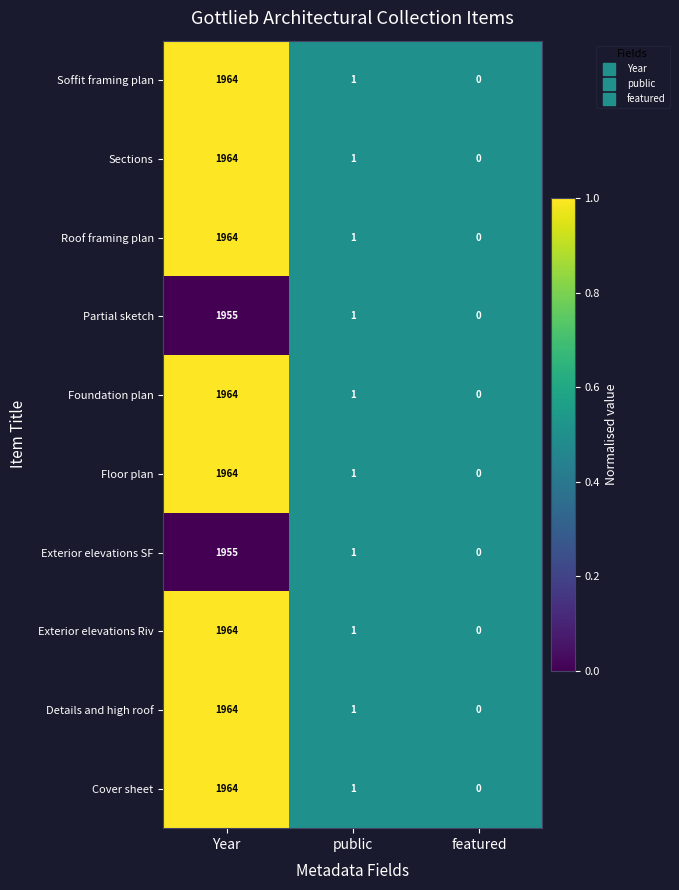

Is the value of Soffit framing plan at featured greater than the value of Exterior elevations SF at public?

No